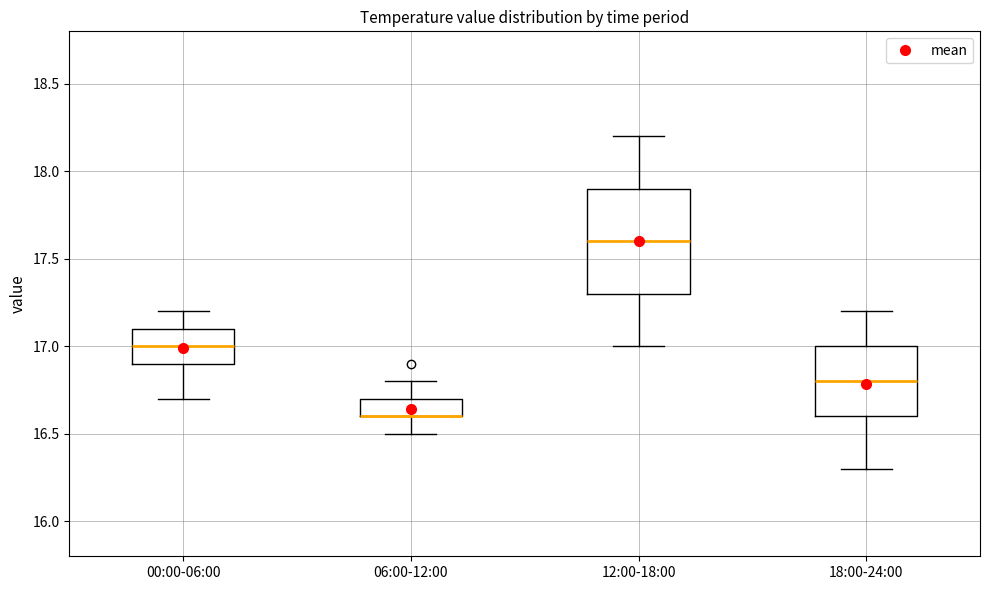

Comparing the boxes themselves (not the whiskers), which one is the tallest?

12:00-18:00